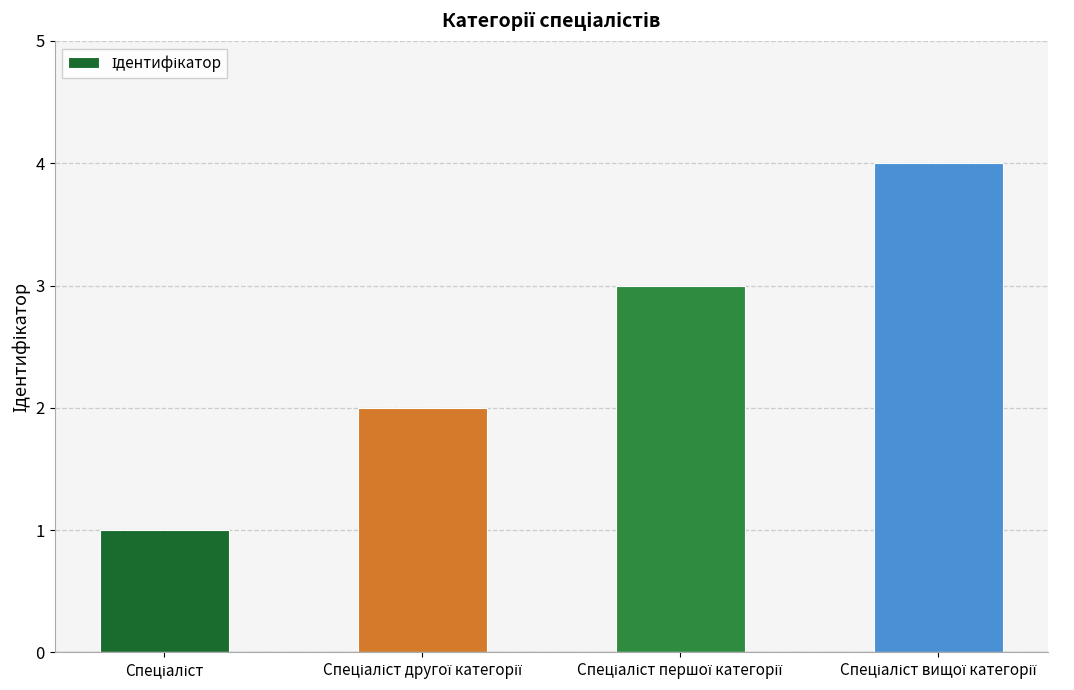

What is the sum of all values?

10